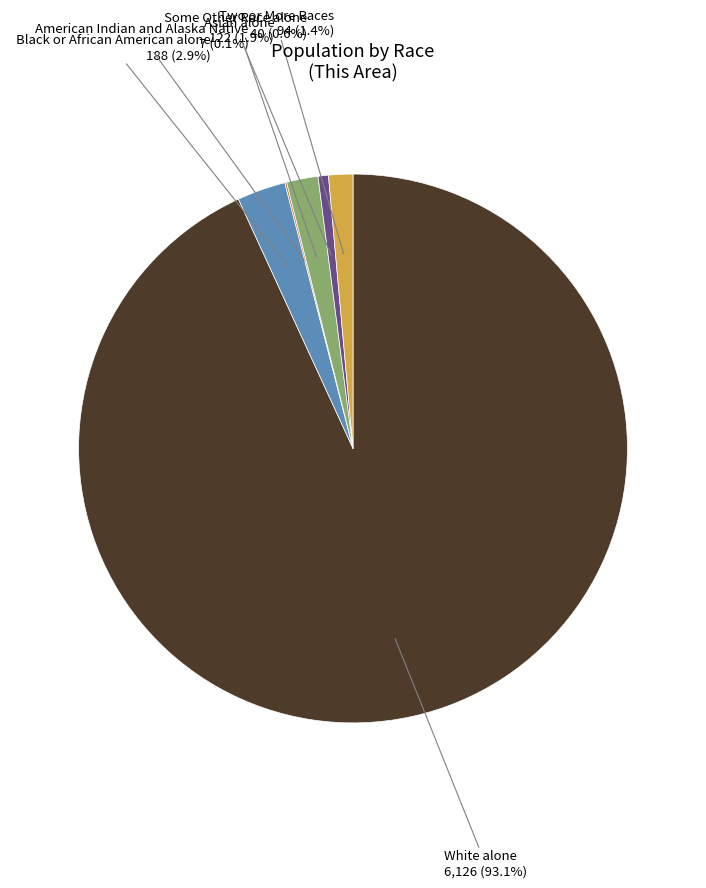

To the nearest percent, what is the average slice percentage?

17%